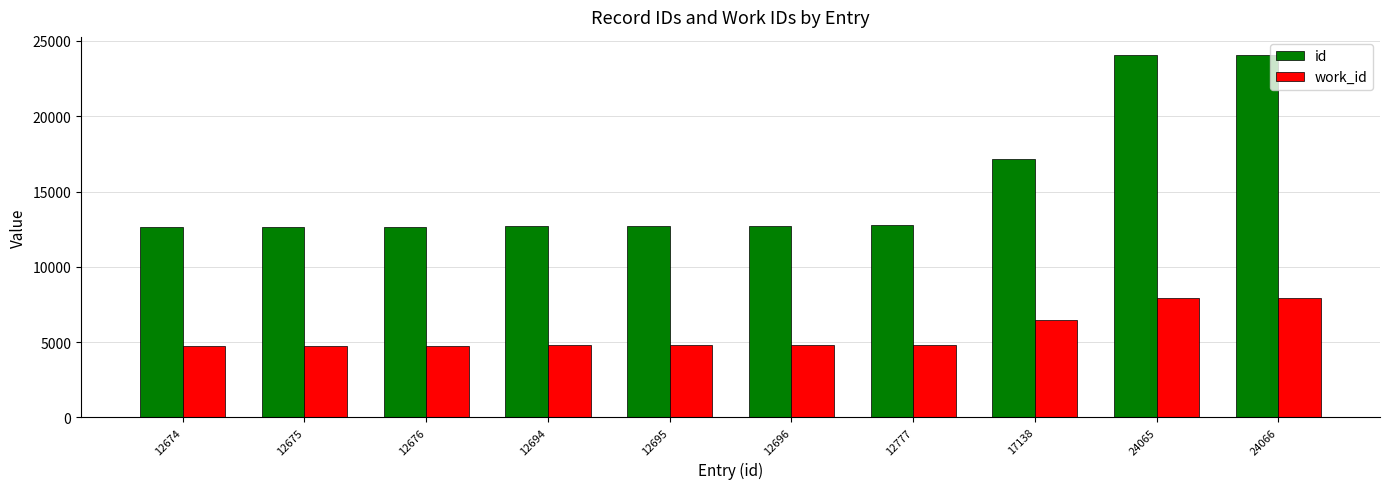

Are the bars horizontal?

No